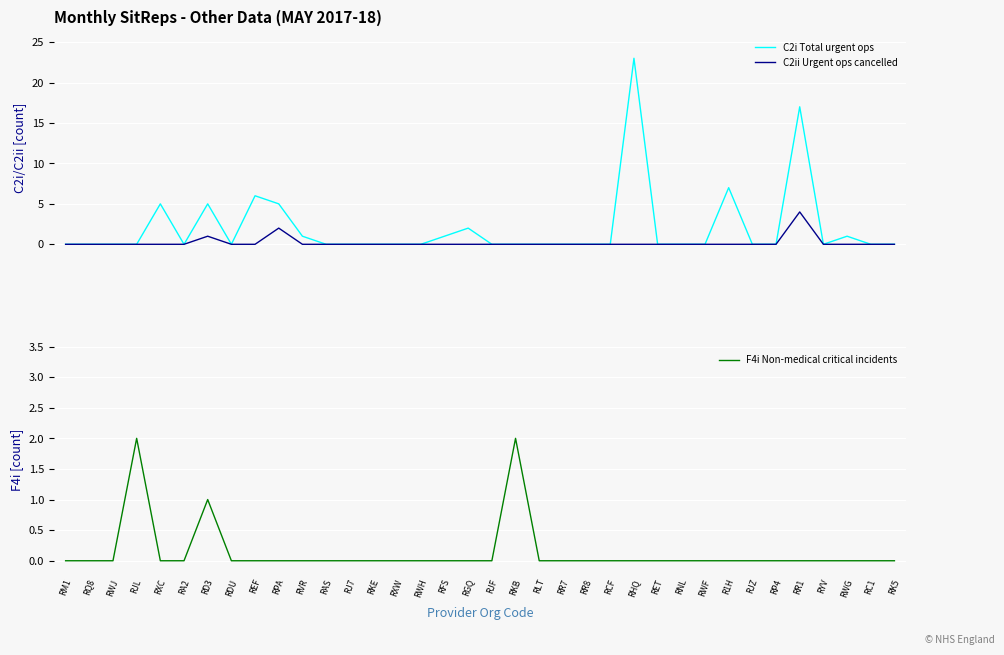

Is it true that C2i Total urgent ops equals 0 at RM1?

True